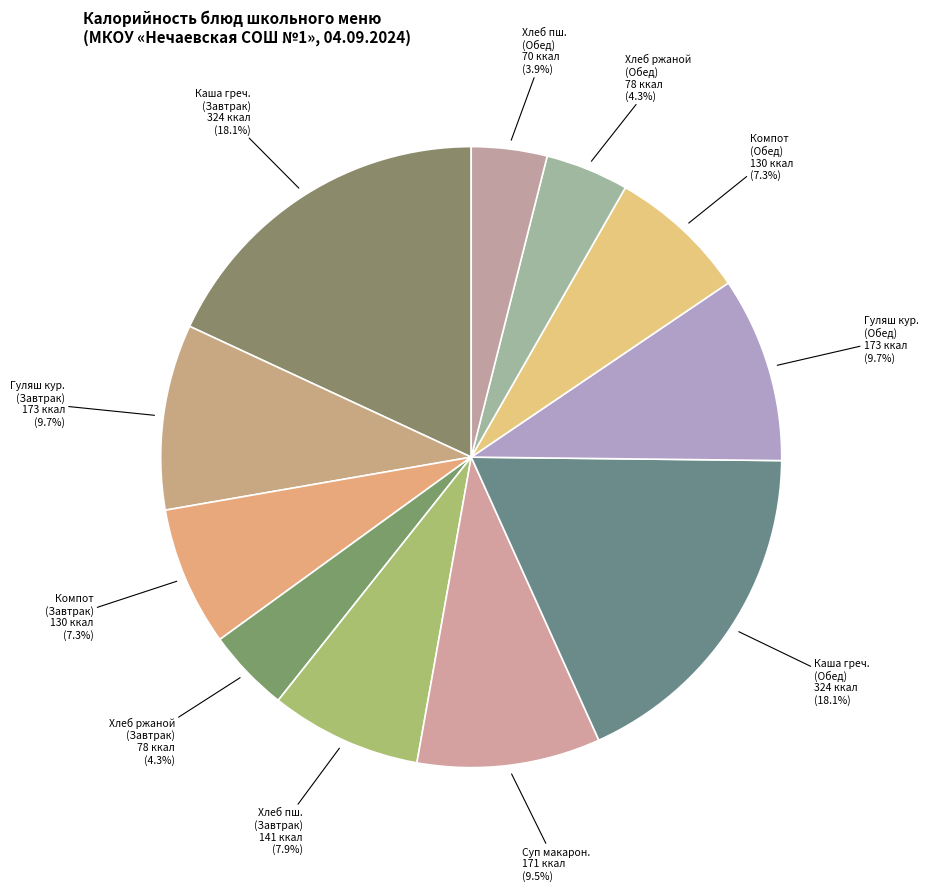

How much of the chart is everything except Каша греч. (Завтрак)?

81.9%